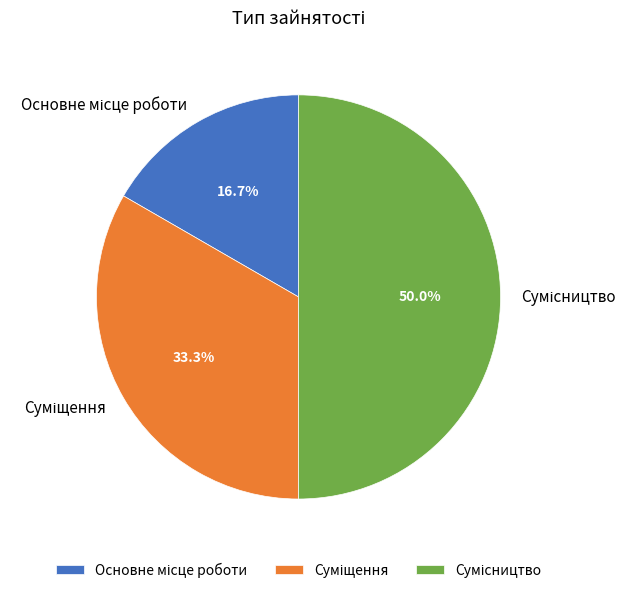

How many slices are in this pie chart?

3